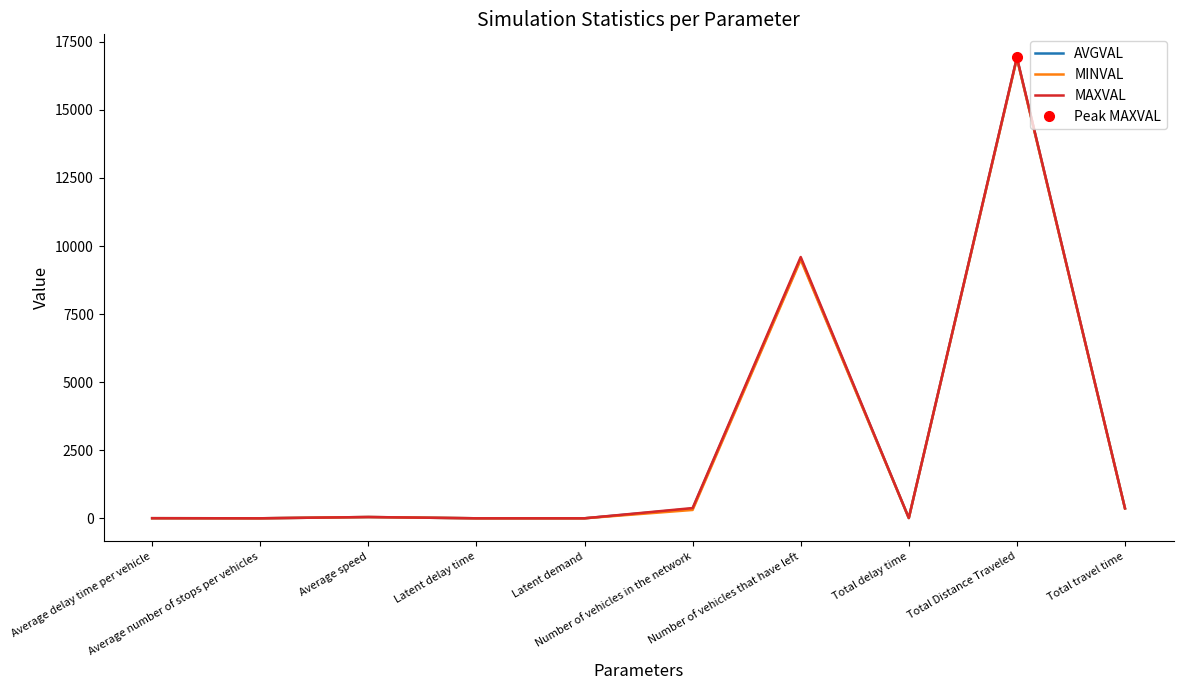

What is the difference between the maximum and minimum values in the AVGVAL series?

16908.6